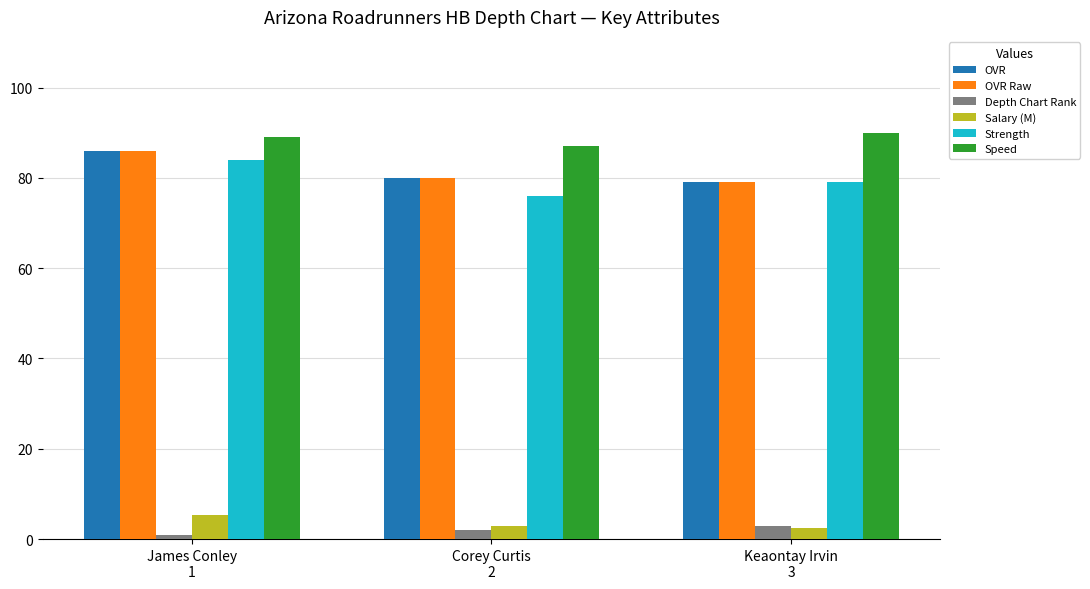

What is the average value of the Speed series?

88.7